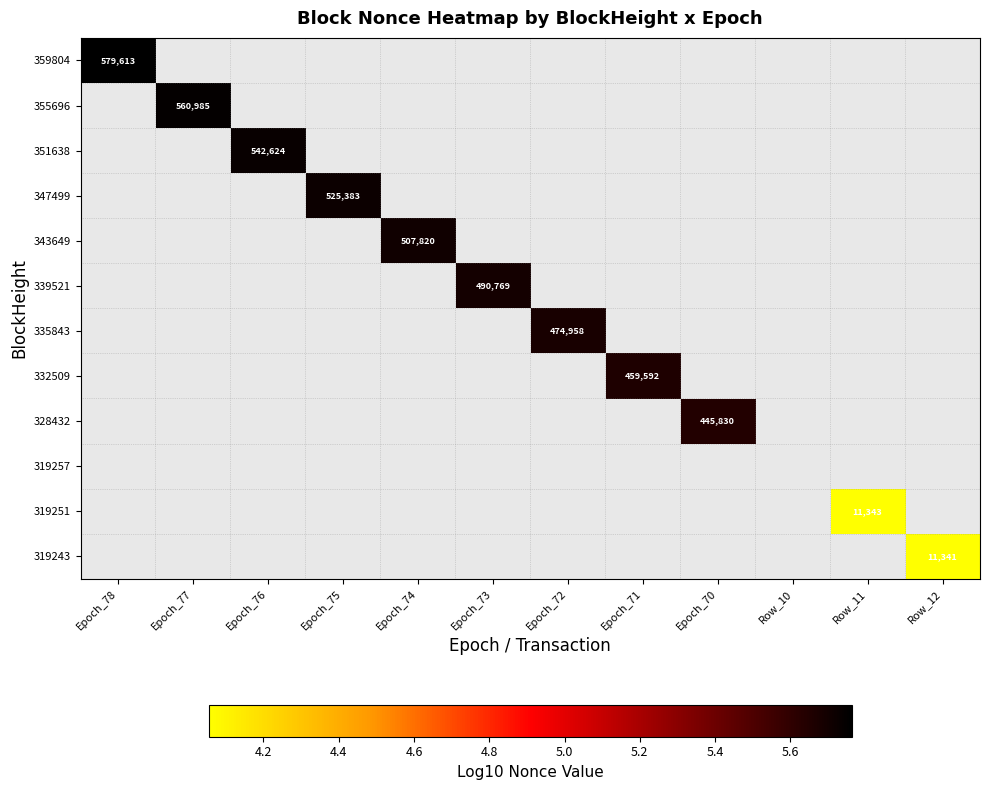

Which category has the lowest value across all series?

Row_12